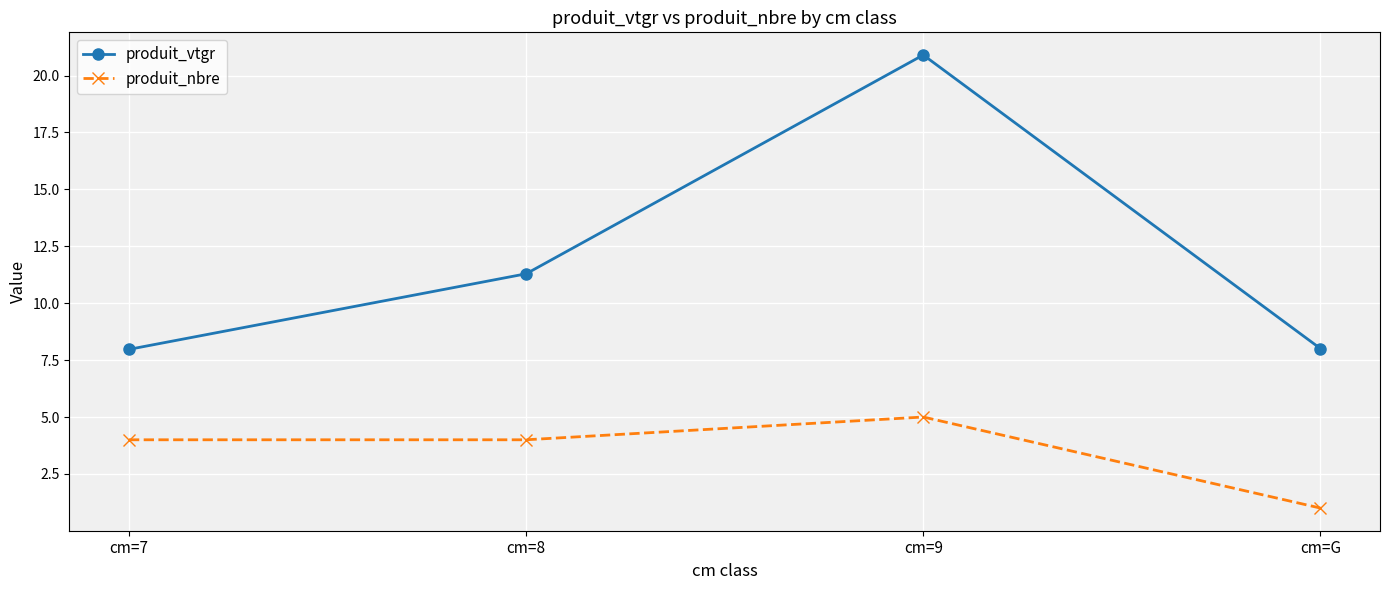

Count the produit_nbre values in the range 4 to 5.

3